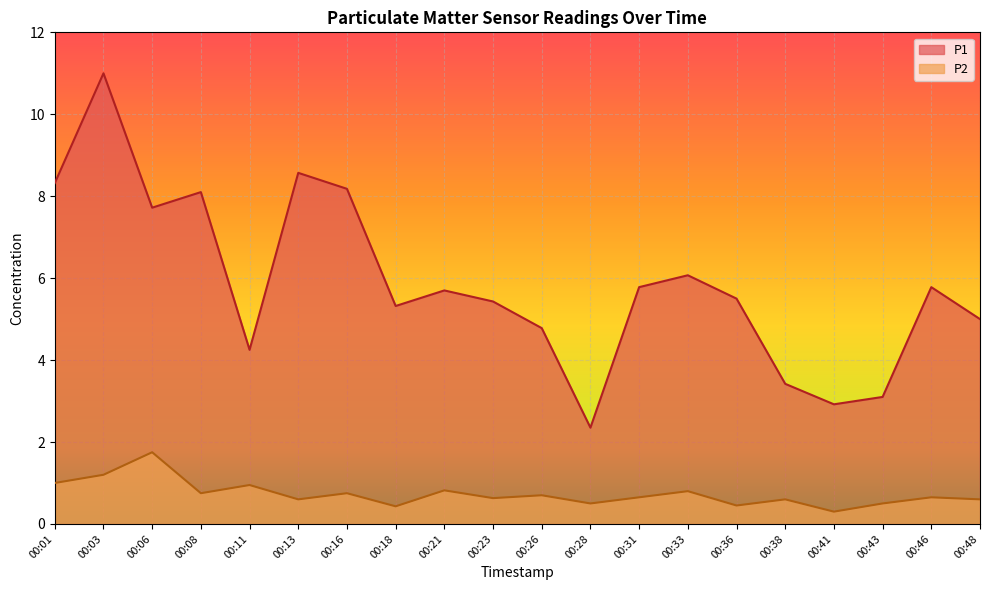

The P2 series shows 1.2 at 00:03. True or false?

True